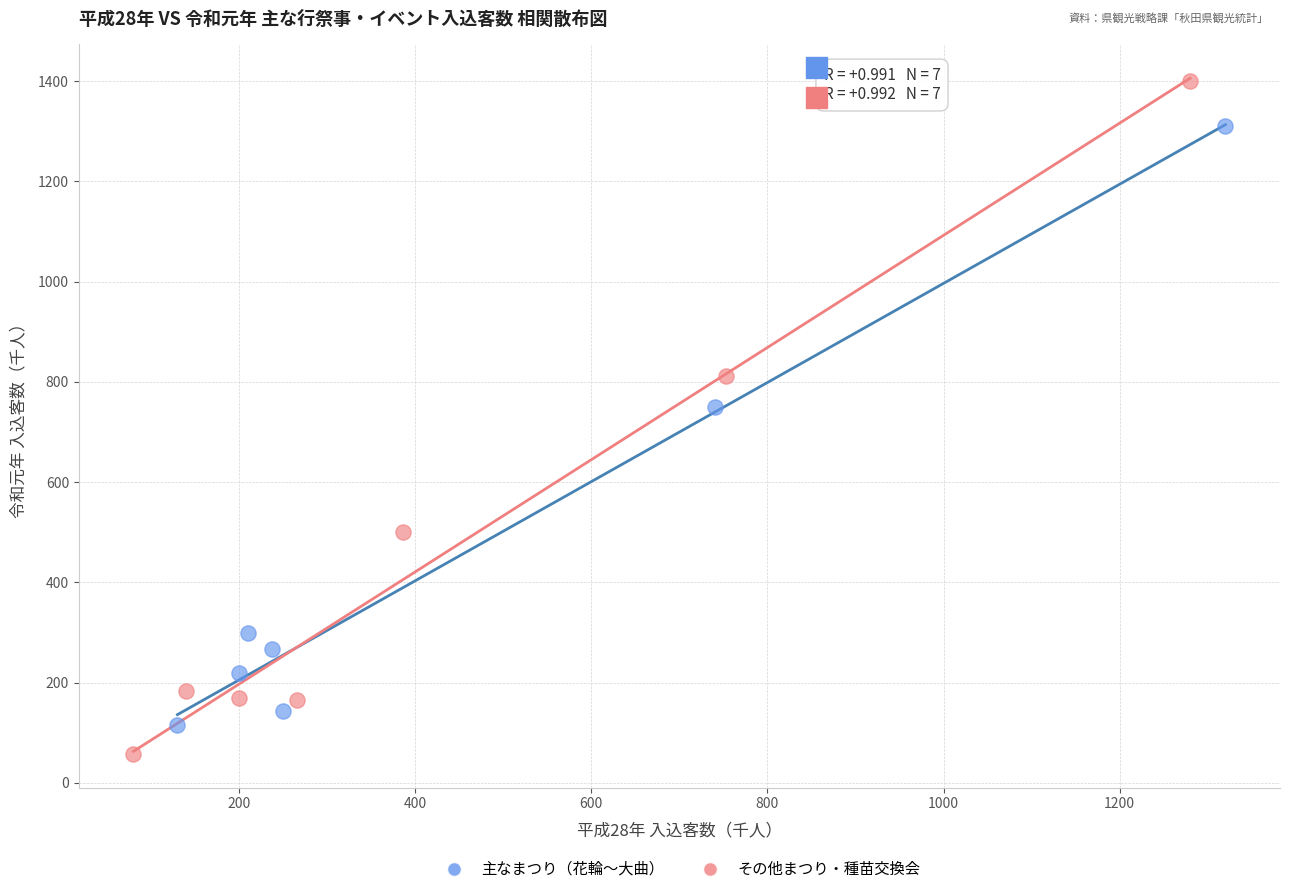

Which series has the largest Y range (max minus min)?

その他まつり・種苗交換会